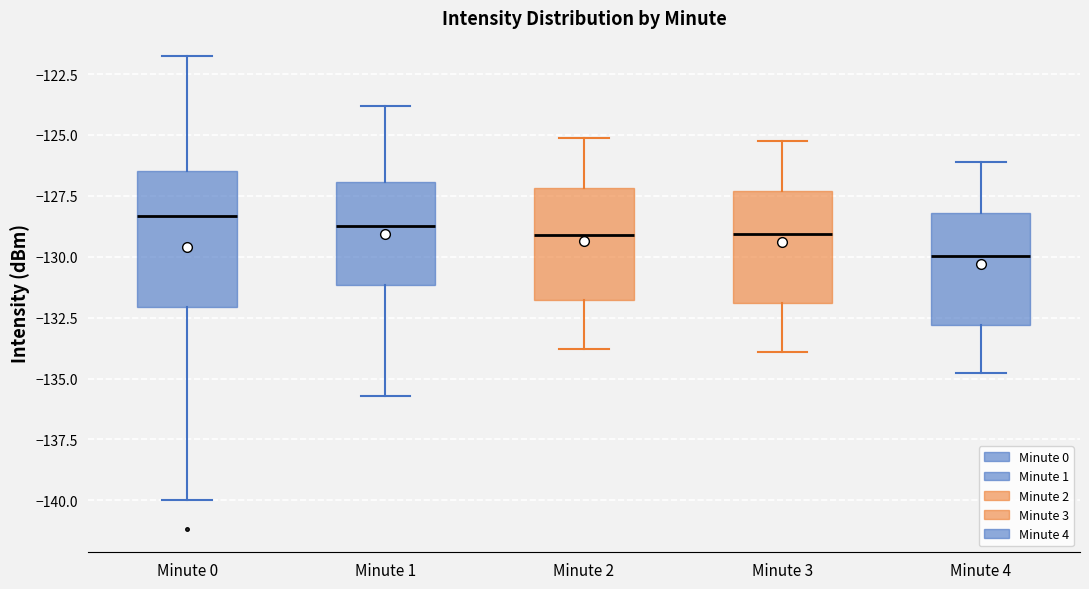

Reading left to right, read every box against the y-axis: the position of its median line, the range the box covers, and the ends of its whiskers. The values are not printed on the chart, so give them approximately, as read against the axis.

Minute 0: median -128.5, box -132.0 to -126.5, whiskers -140.0 to -122.0
Minute 1: median -128.5, box -131.0 to -127.0, whiskers -135.5 to -124.0
Minute 2: median -129.0, box -132.0 to -127.0, whiskers -134.0 to -125.0
Minute 3: median -129.0, box -132.0 to -127.5, whiskers -134.0 to -125.0
Minute 4: median -130.0, box -133.0 to -128.0, whiskers -135.0 to -126.0